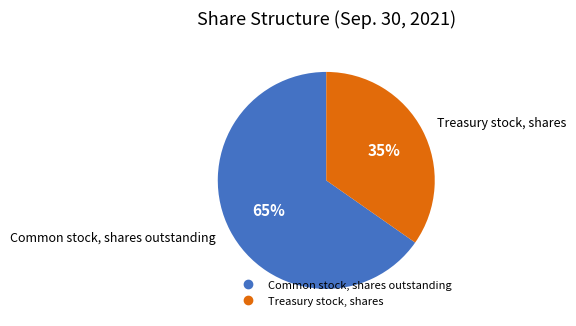

Count the number of slices in the pie.

2